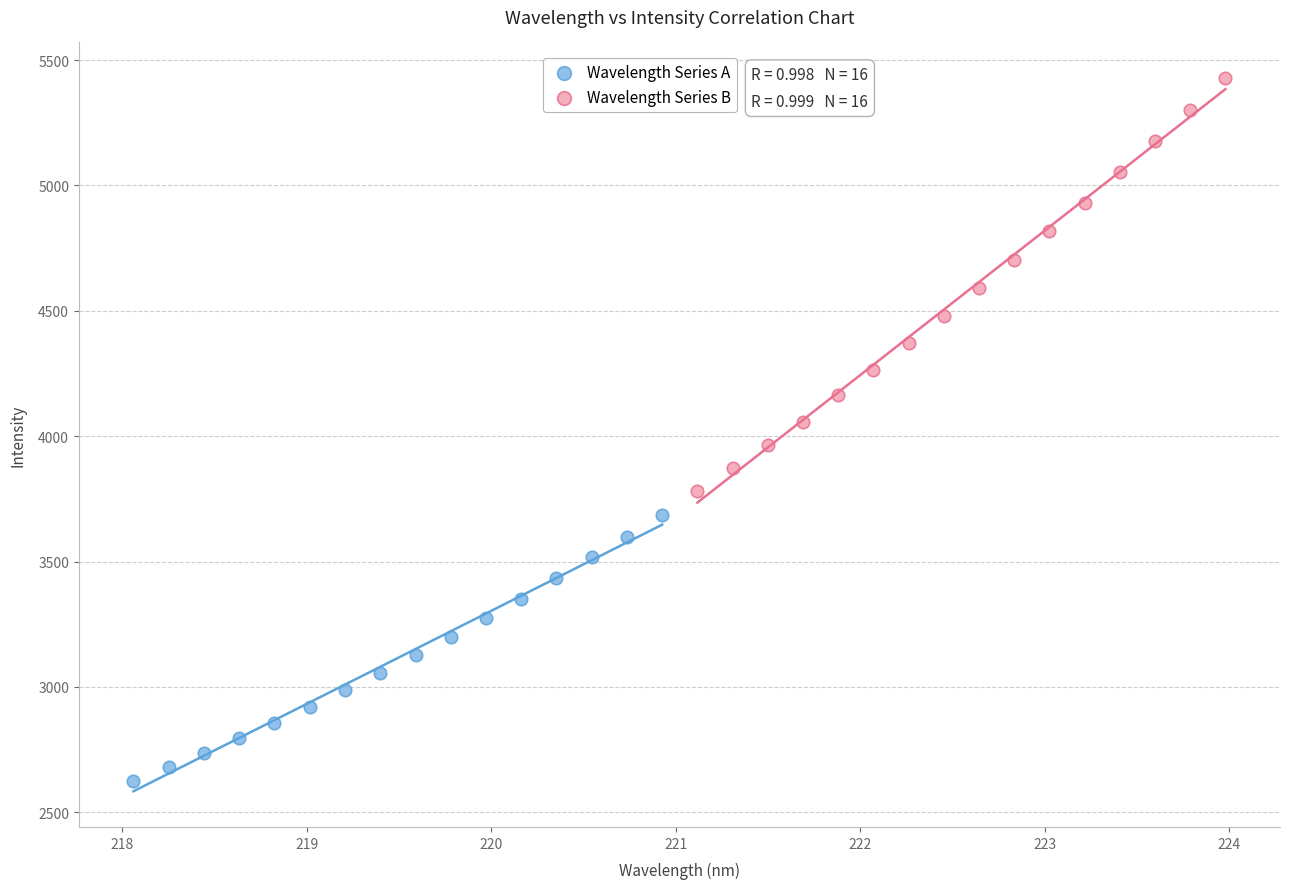

Which series has the largest Y range (max minus min)?

Wavelength Series B